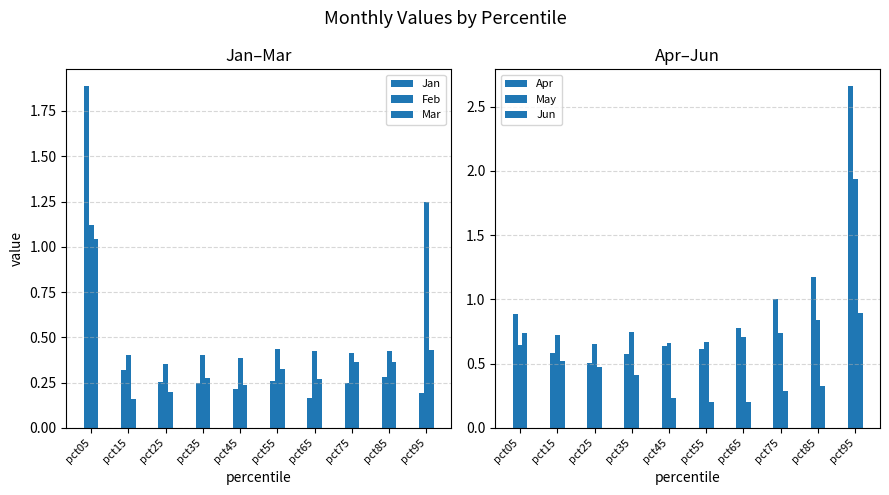

Between pct75 and pct85, which series saw the biggest shift?

Apr